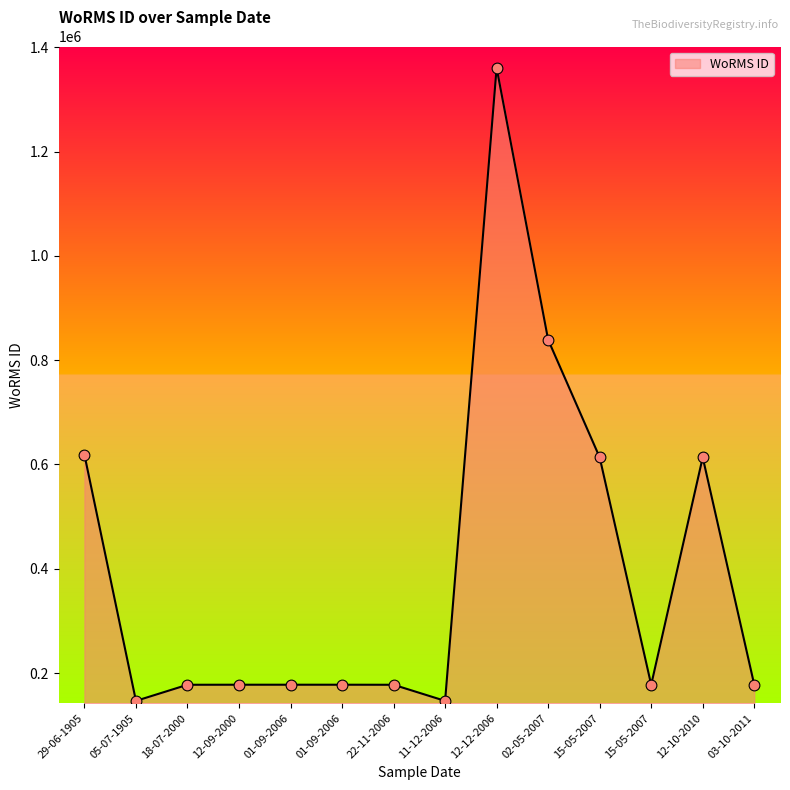

How many lines are shown in the chart?

1